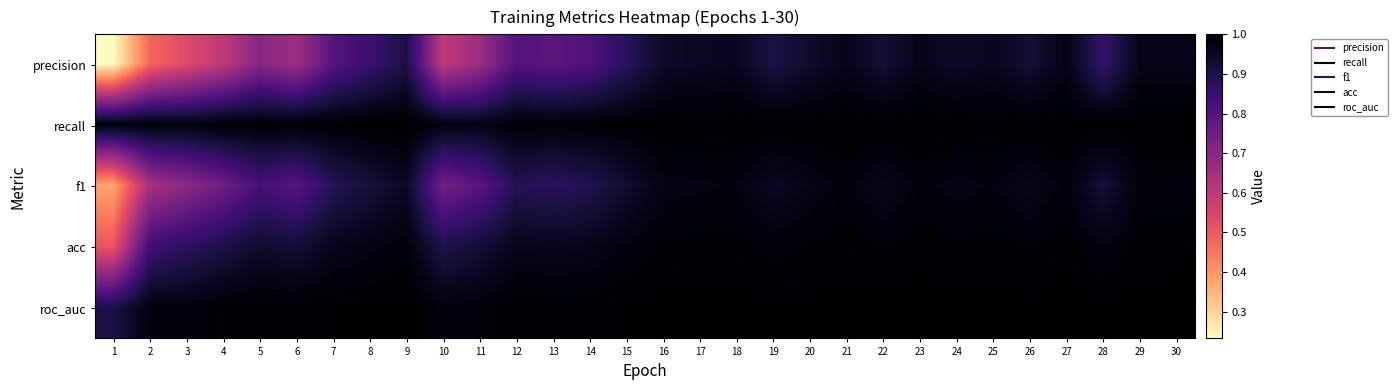

Count the number of data series in this chart.

5